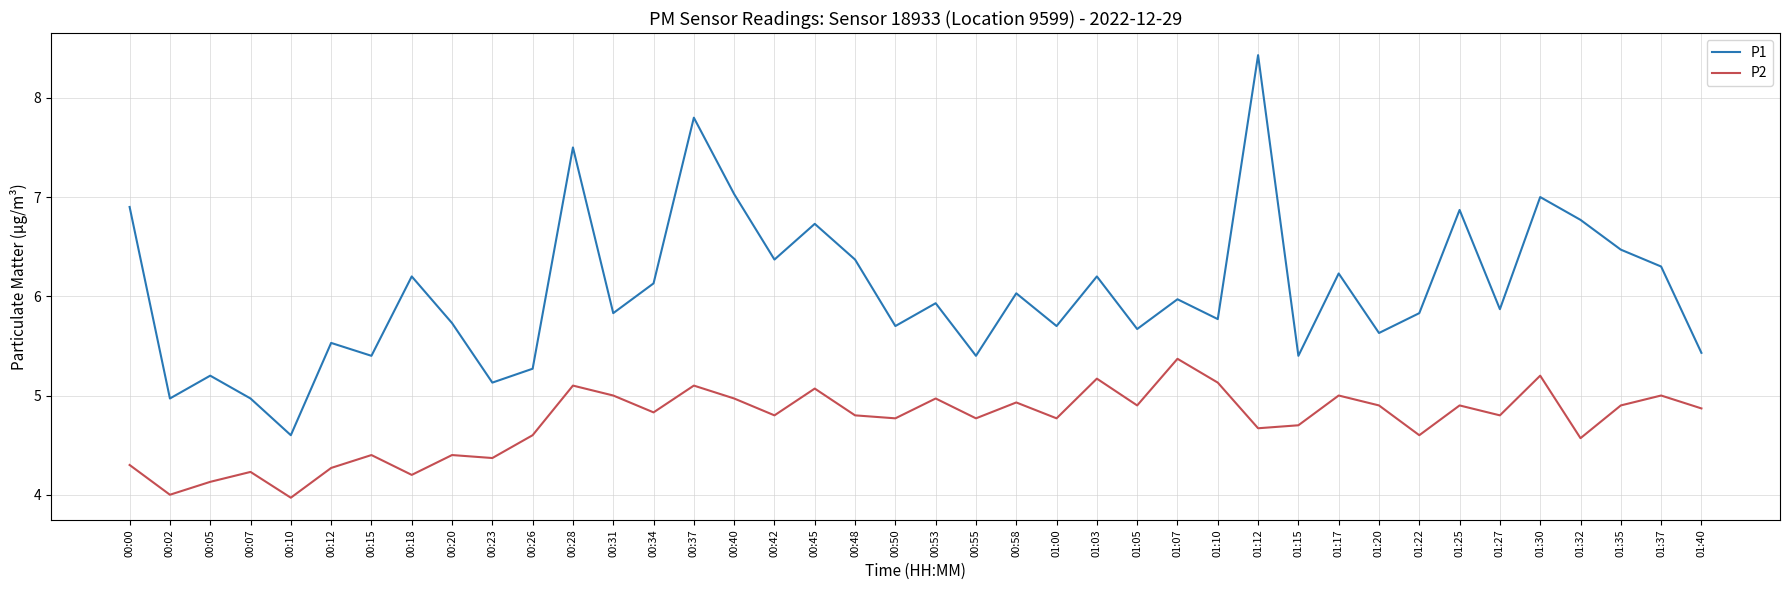

What is the difference between the maximum and minimum values in the P1 series?

3.8